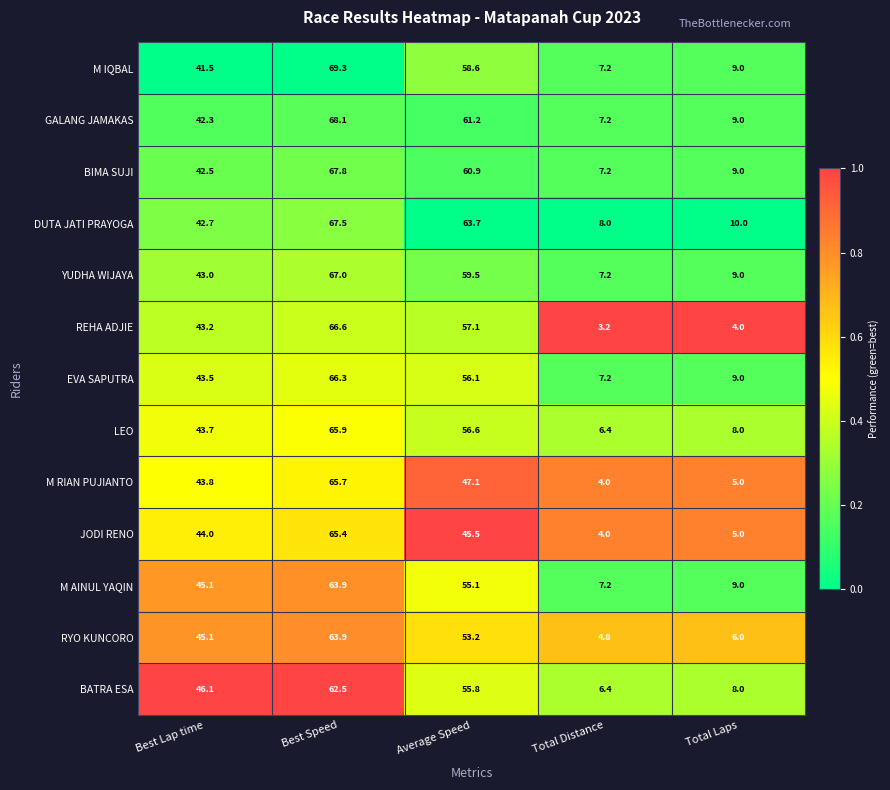

What is the greatest value displayed?

69.3